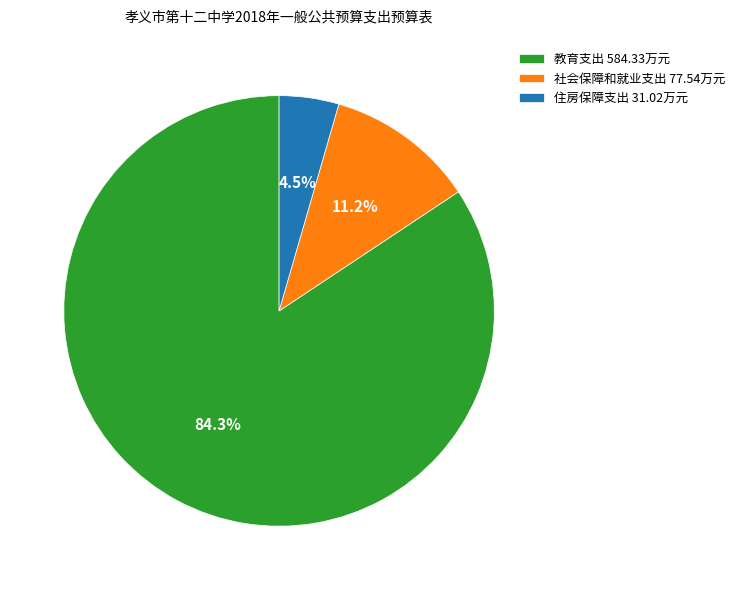

To the nearest percent, what is the average slice percentage?

33%